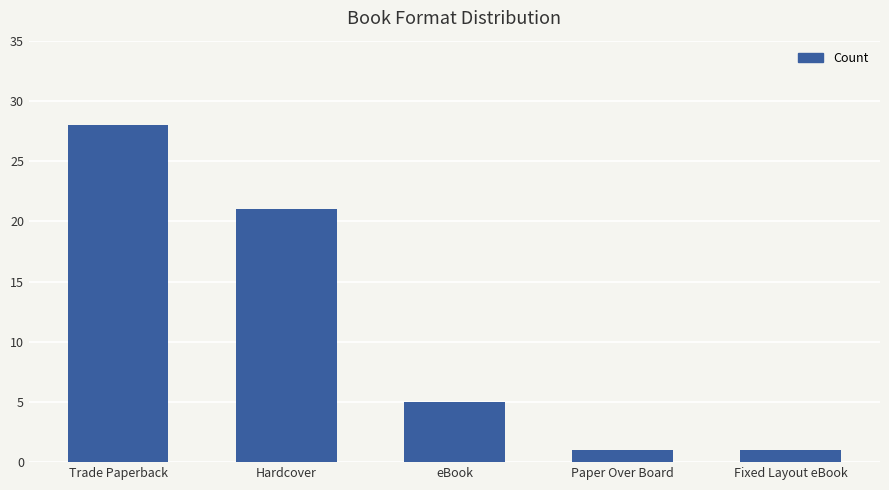

Where does the data first go above 5?

Trade Paperback